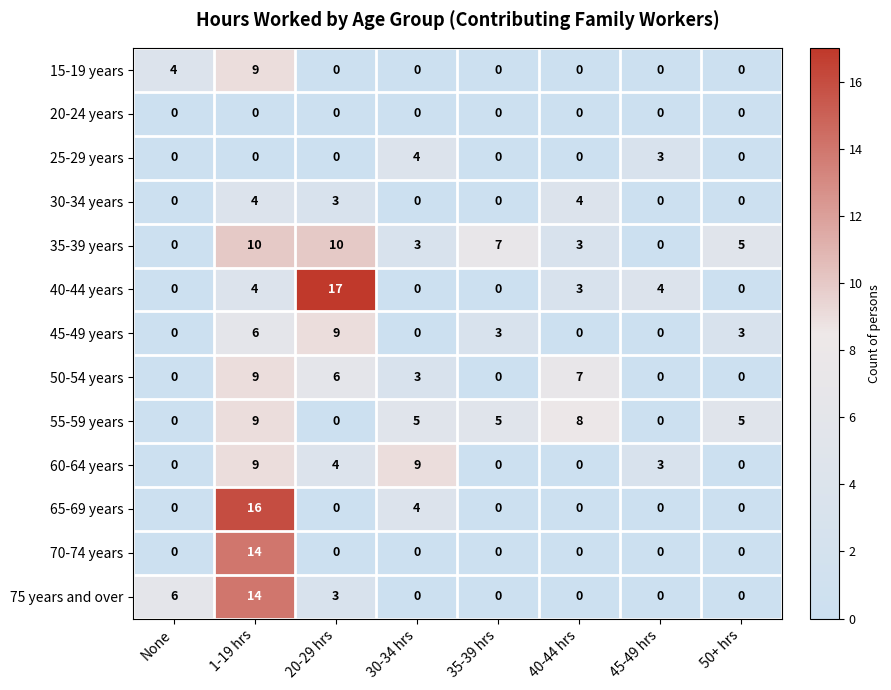

What is the maximum value for 50-54 years?

9